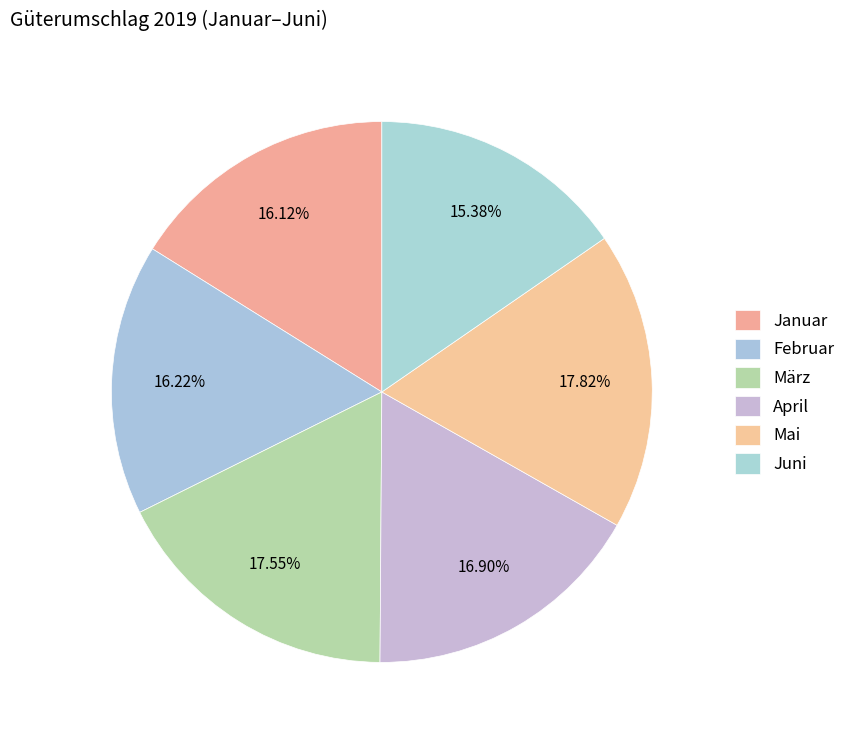

Which slice is the smallest?

Juni